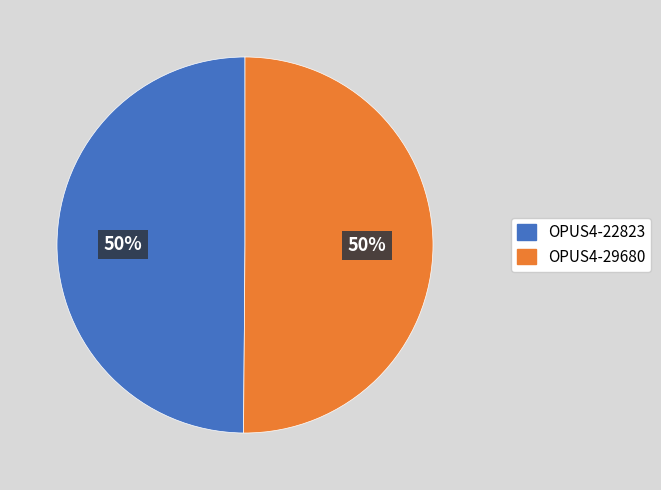

The OPUS4-29680 slice represents 50% of the pie. True or false?

True